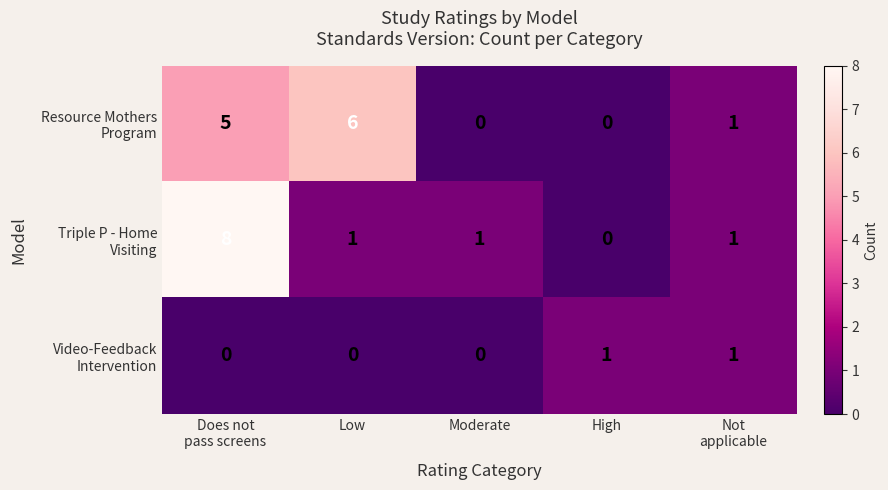

How many categories are shown in the chart?

5